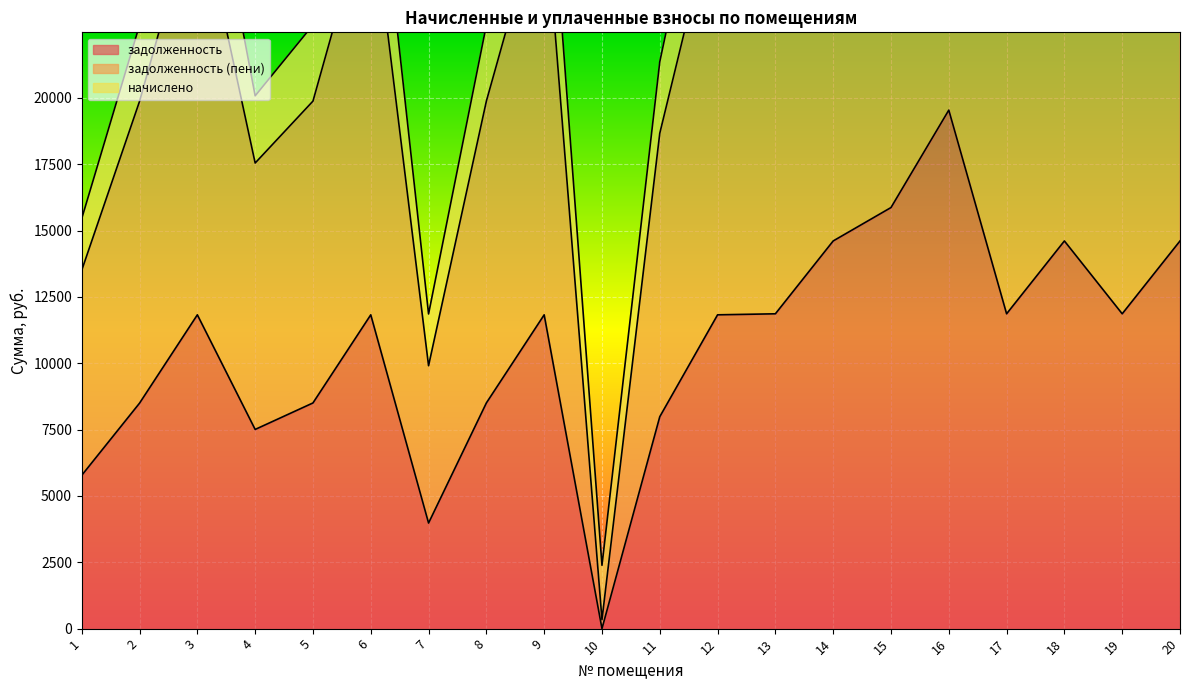

Where does the задолженность series first go above 11827?

3